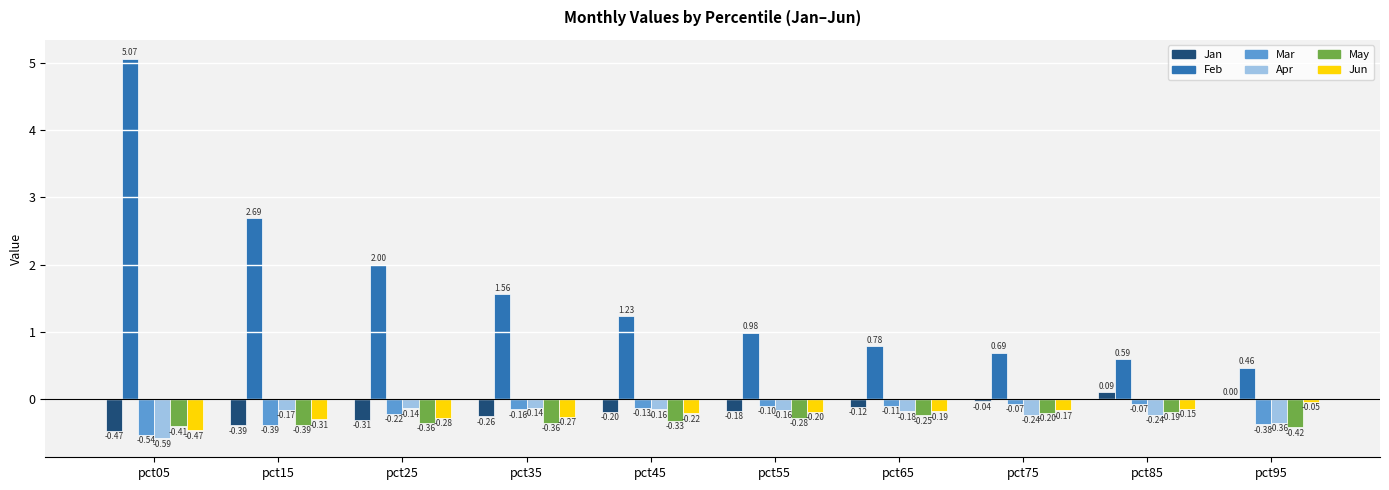

How many series are shown in this chart?

6